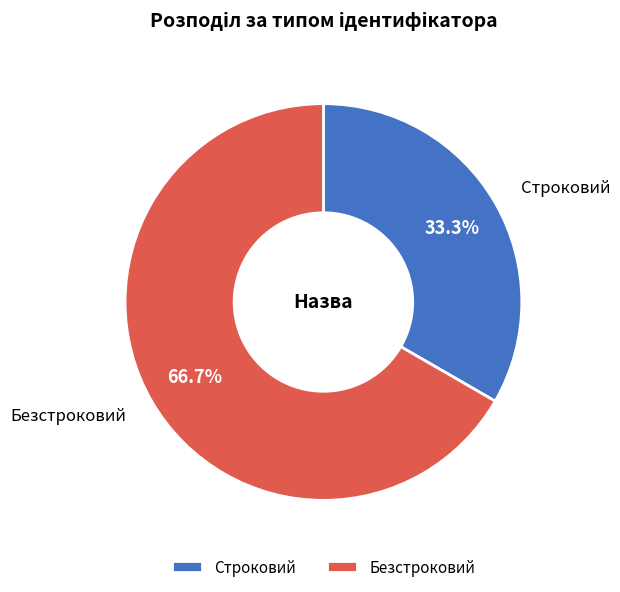

To the nearest percent, what is the difference between the largest and smallest slice percentages?

33%